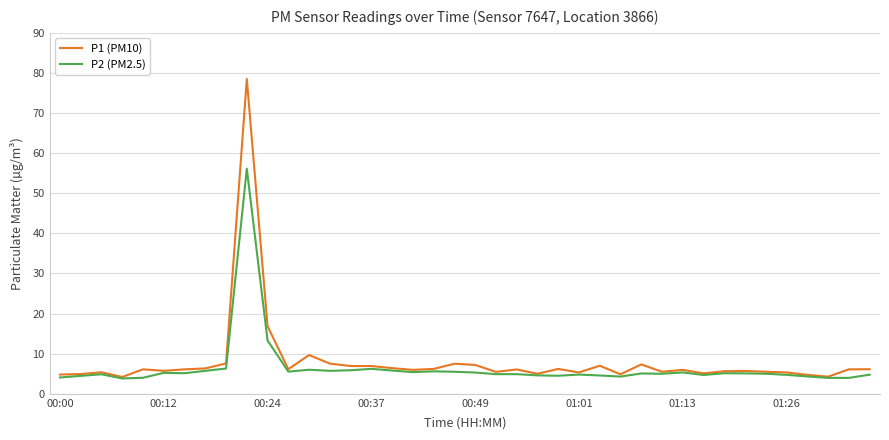

How many categories are shown in the chart?

40